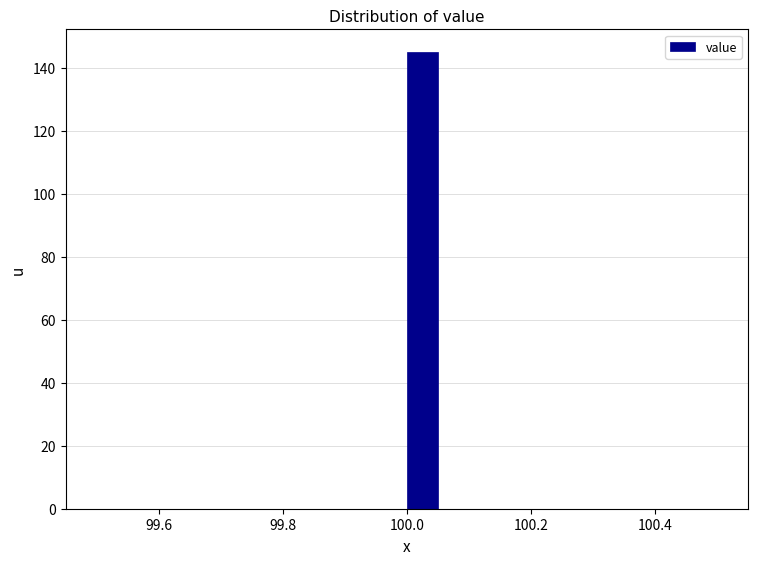

Read against the x-axis, roughly where is the centre of the tallest bar?

100.02